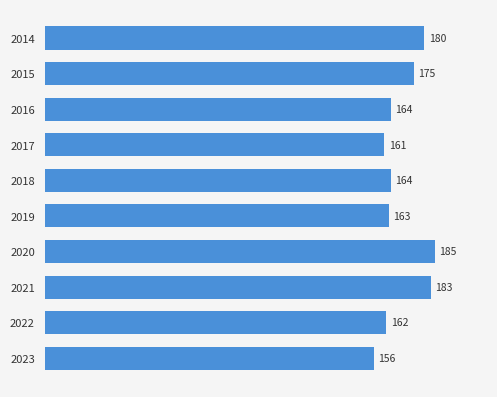

How many bars are there in total?

10